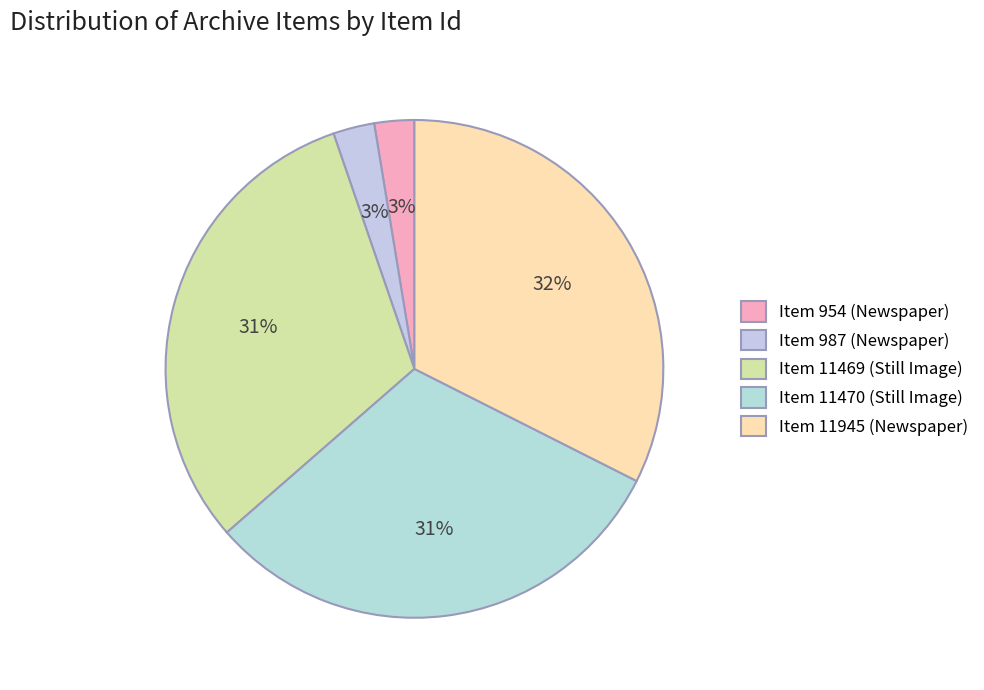

What is the smallest slice in the pie chart?

Item 954 (Newspaper)